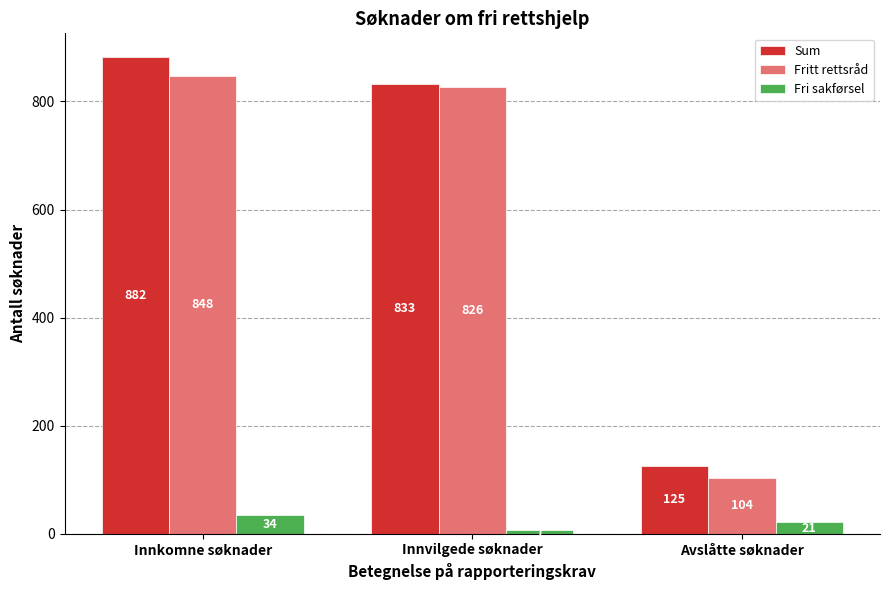

Reading left to right, what are all the values shown in this chart?

Sum: Innkomne søknader=882	Innvilgede søknader=833	Avslåtte søknader=125
Fritt rettsråd: Innkomne søknader=848	Innvilgede søknader=826	Avslåtte søknader=104
Fri sakførsel: Innkomne søknader=34	Innvilgede søknader=7	Avslåtte søknader=21